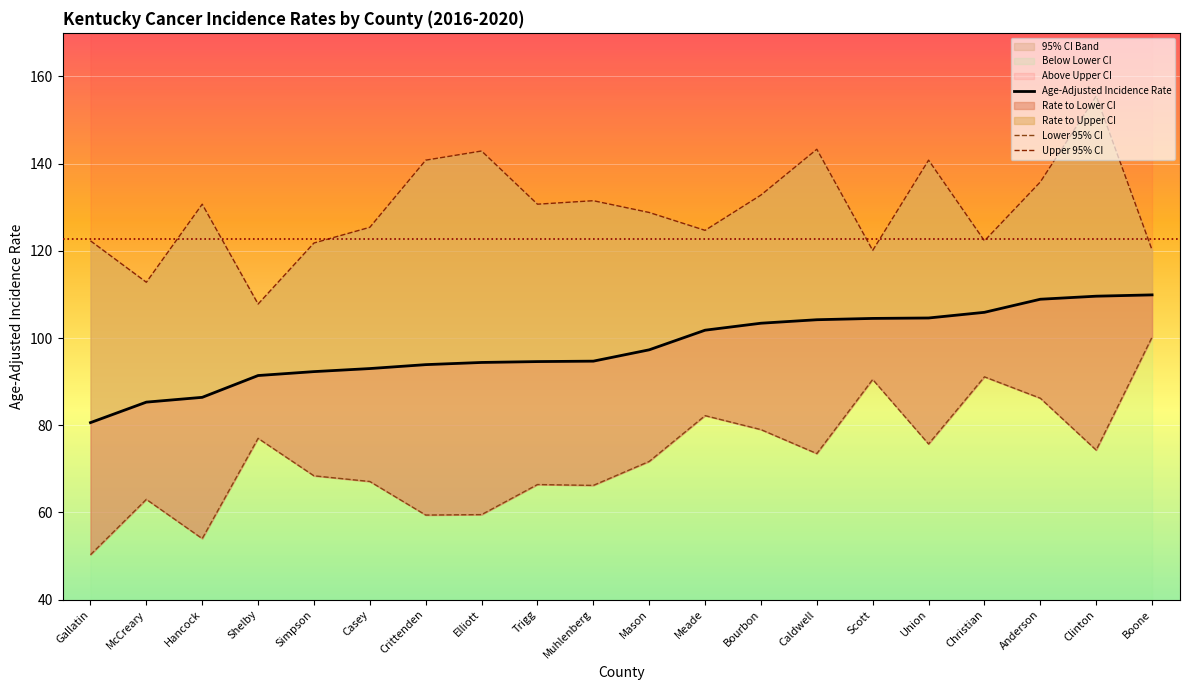

Is this an area chart (filled region under the line)?

No